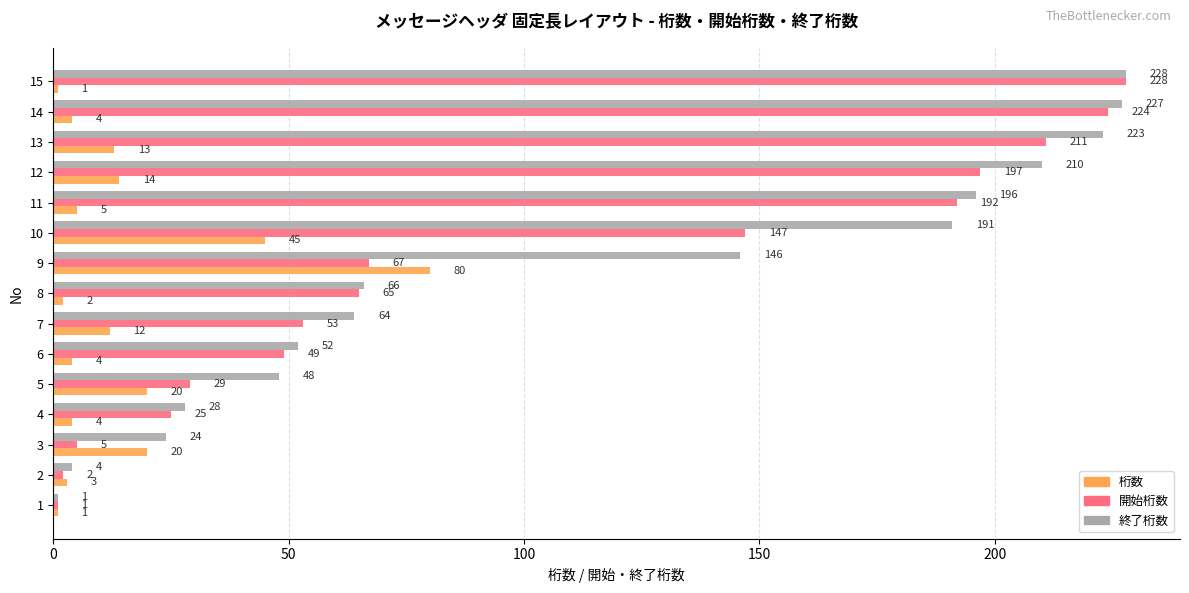

At which category is the sum across all series the highest?

15